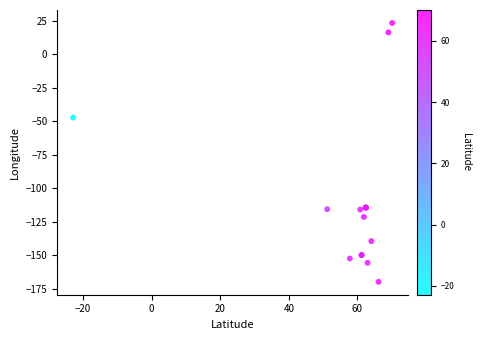

What Y value in the scatter plot is closest to -73?

-47.1